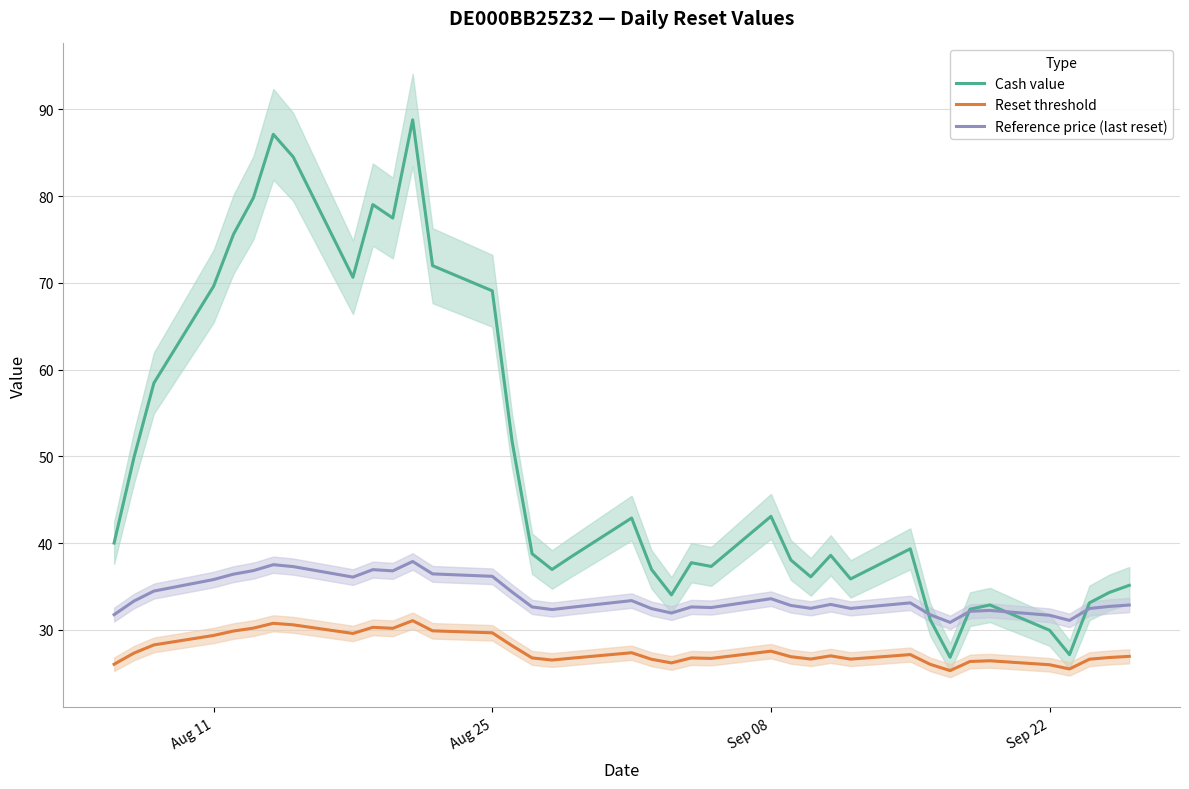

How many lines are shown in the chart?

3